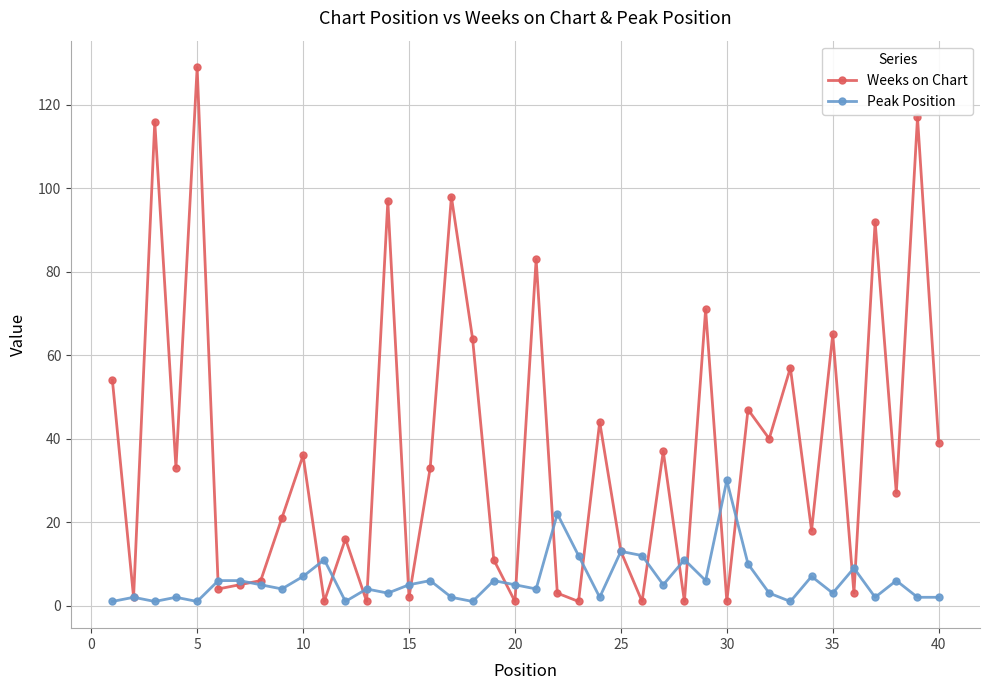

Rank the series by their average value, from highest to lowest.

Weeks on Chart, Peak Position